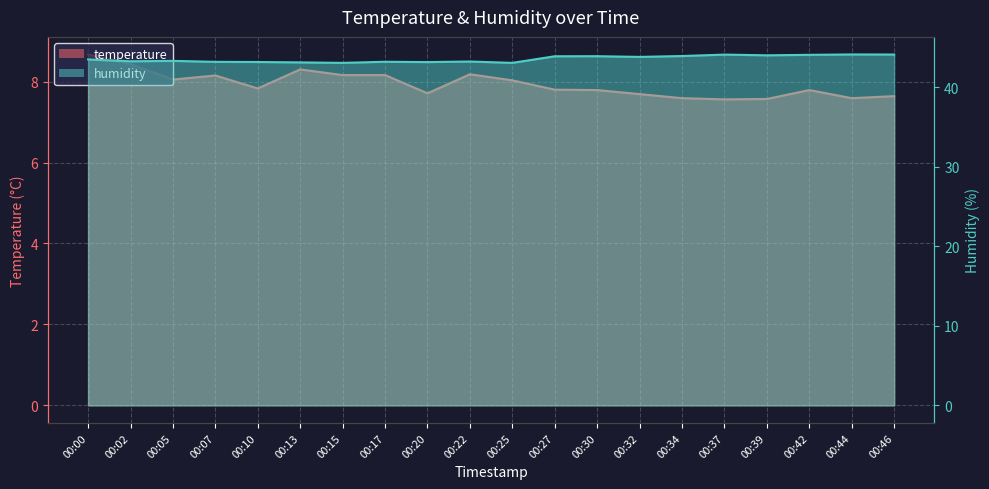

At 00:30, list the series in order from largest to smallest.

humidity, temperature